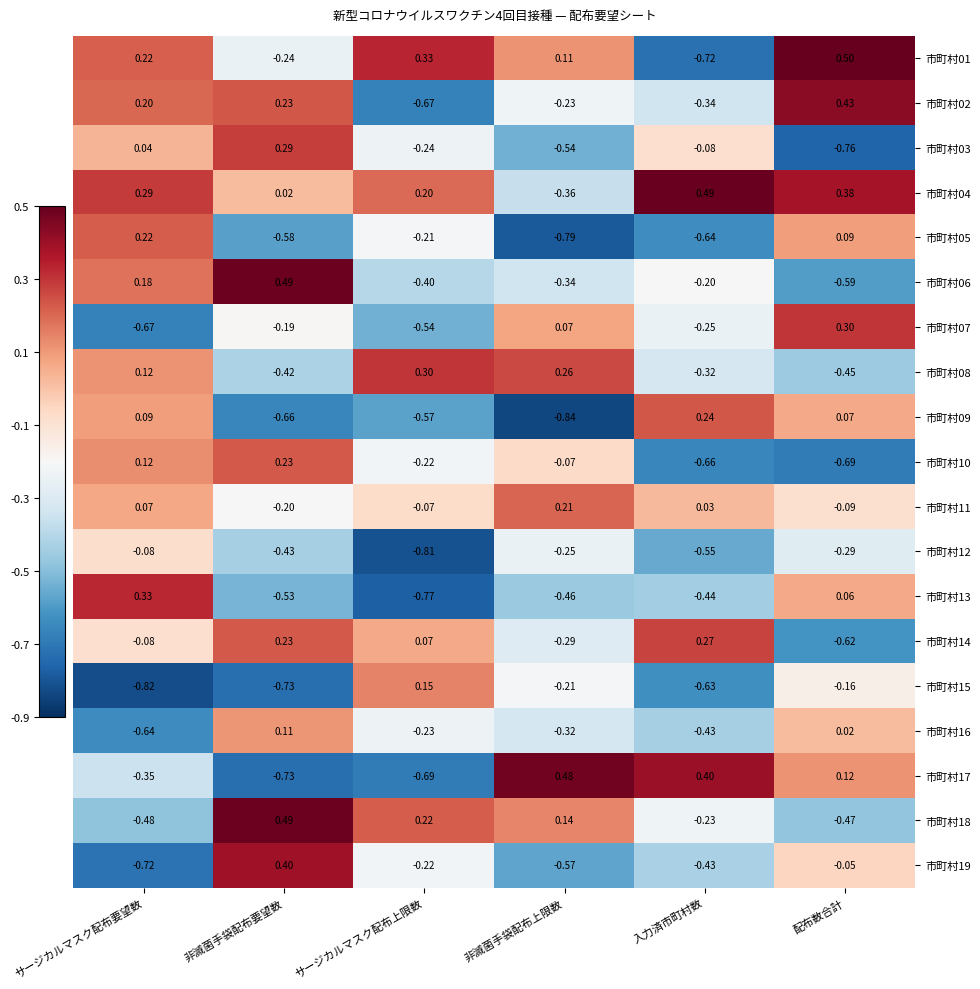

How many data points in 市町村16 are above 0?

2